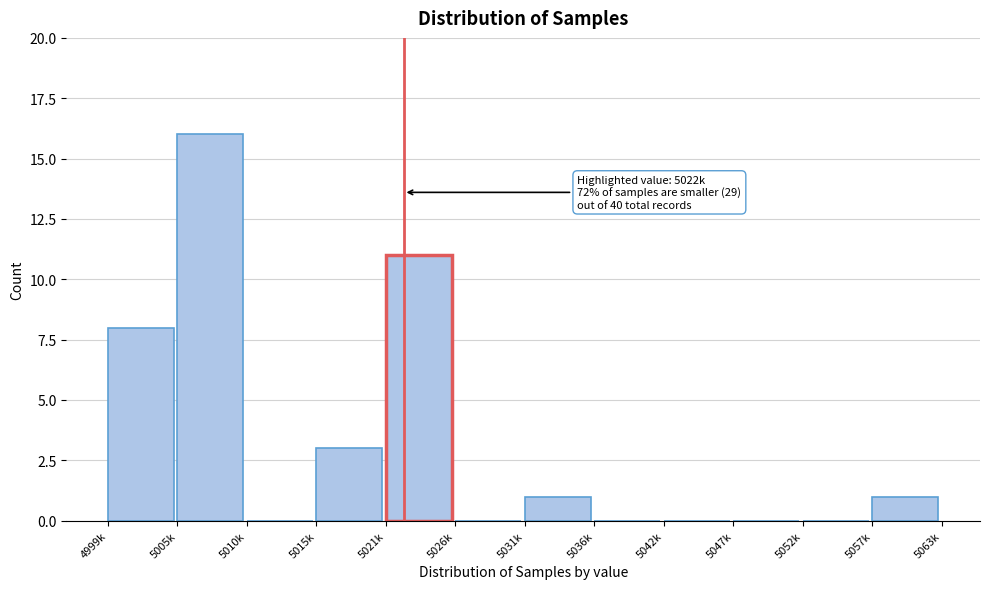

Reading right to left, transcribe all the data shown in this chart.

5057k=1	5052k=0	5047k=0	5042k=0	5036k=0	5031k=1	5026k=0	5021k=11	5015k=3	5010k=0	5005k=16	4999k=8